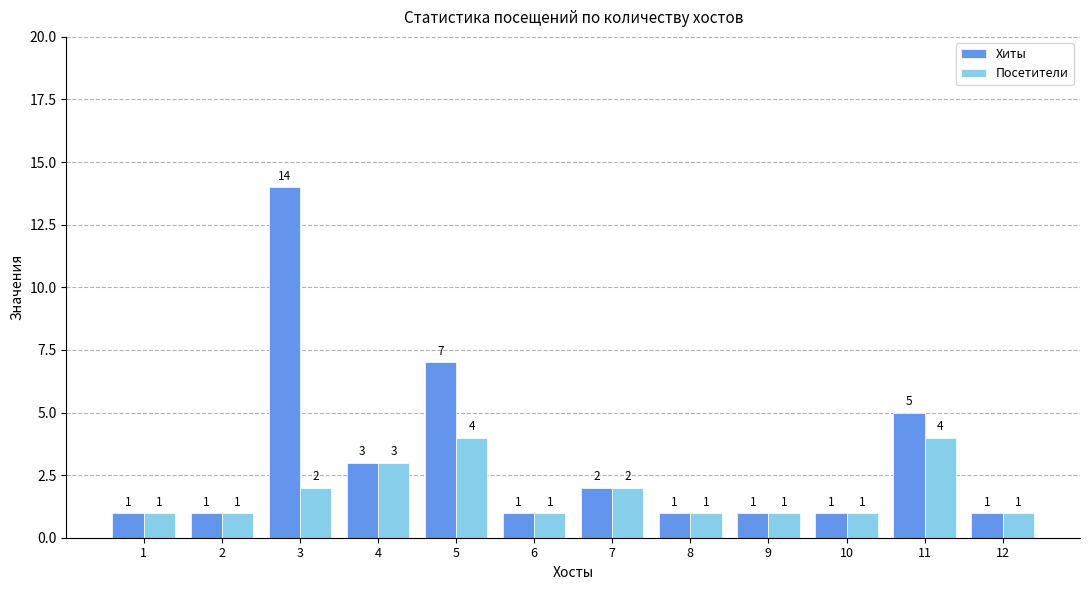

The Посетители series shows 1 at 1. True or false?

True